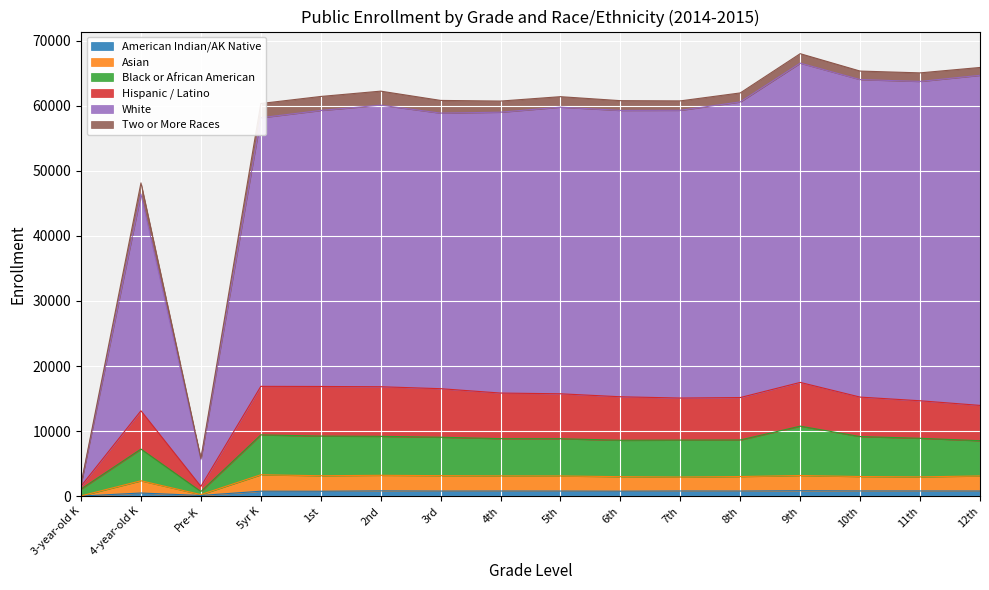

Between 1st and 6th, which is larger?

6th